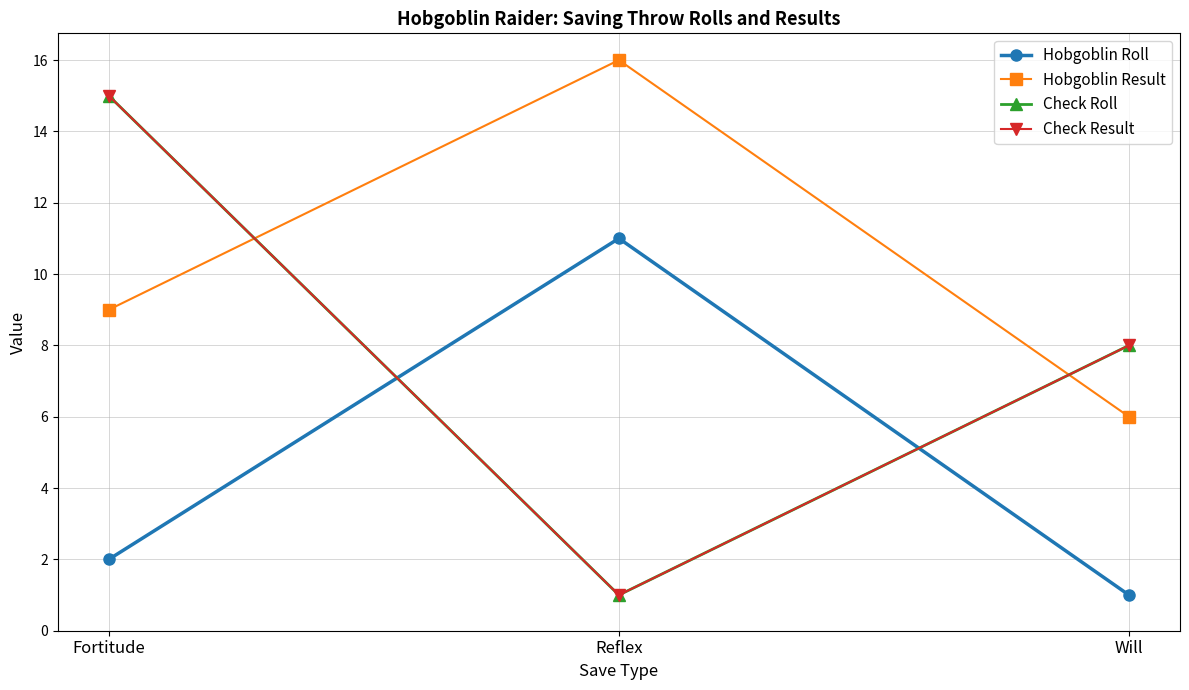

Does the chart have visible grid lines?

Yes